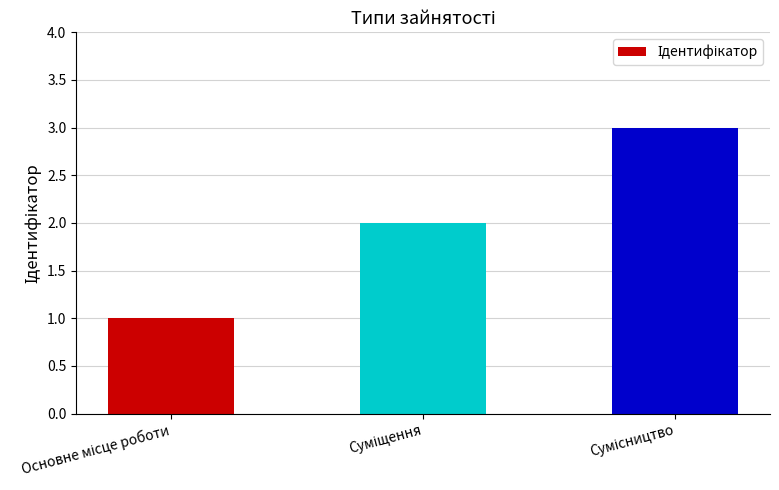

How many values are below 2?

1